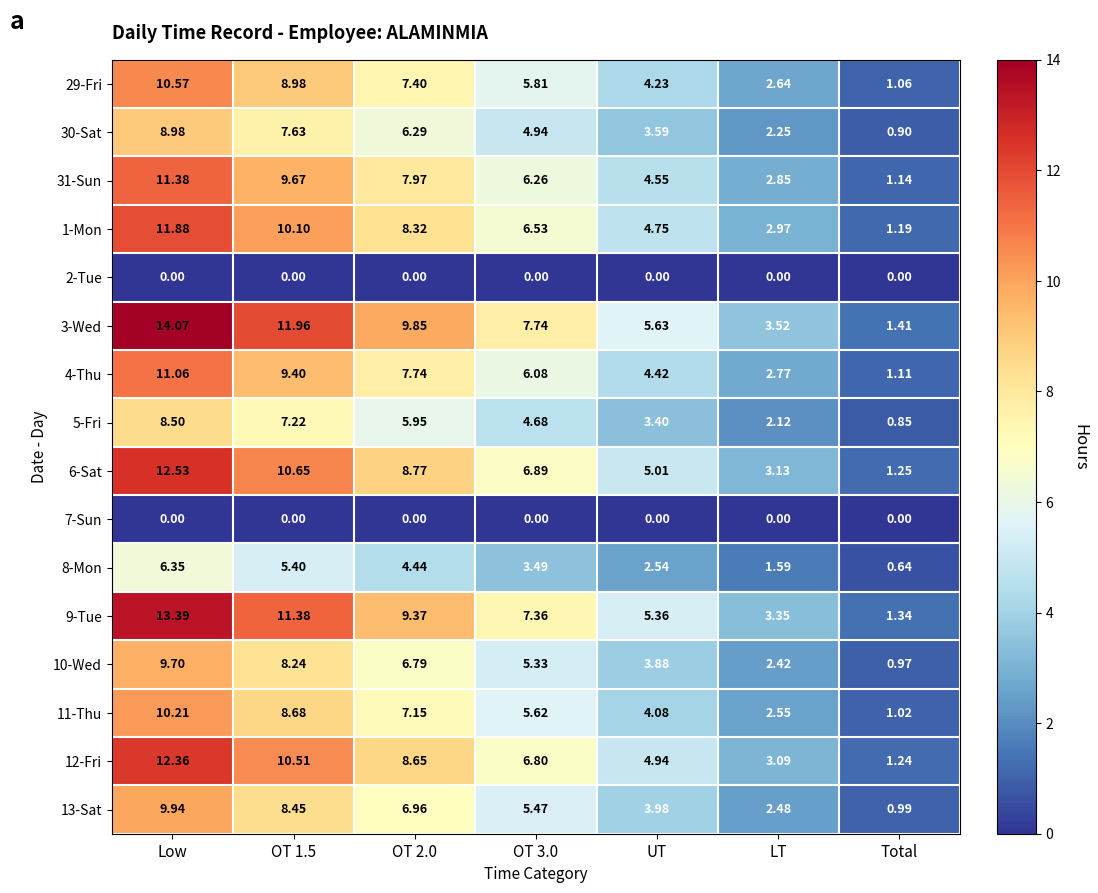

Where is 8-Mon nearest to the value 3?

UT